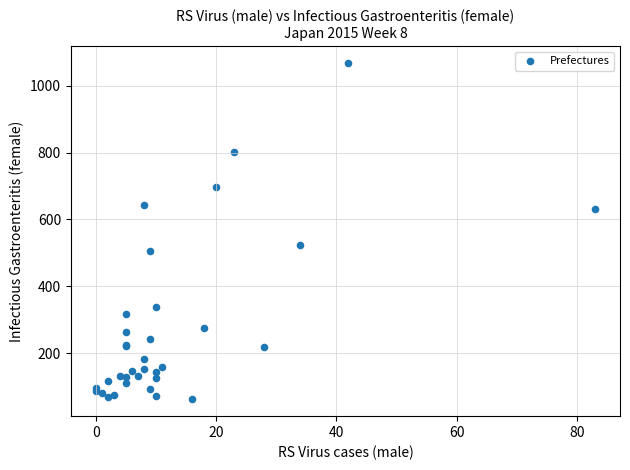

What Y value in the scatter plot is closest to 565?

525